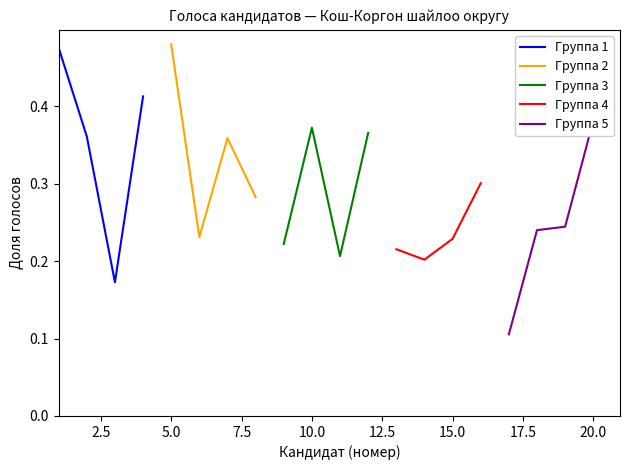

What is the sum of all Группа 2 values?

1.4